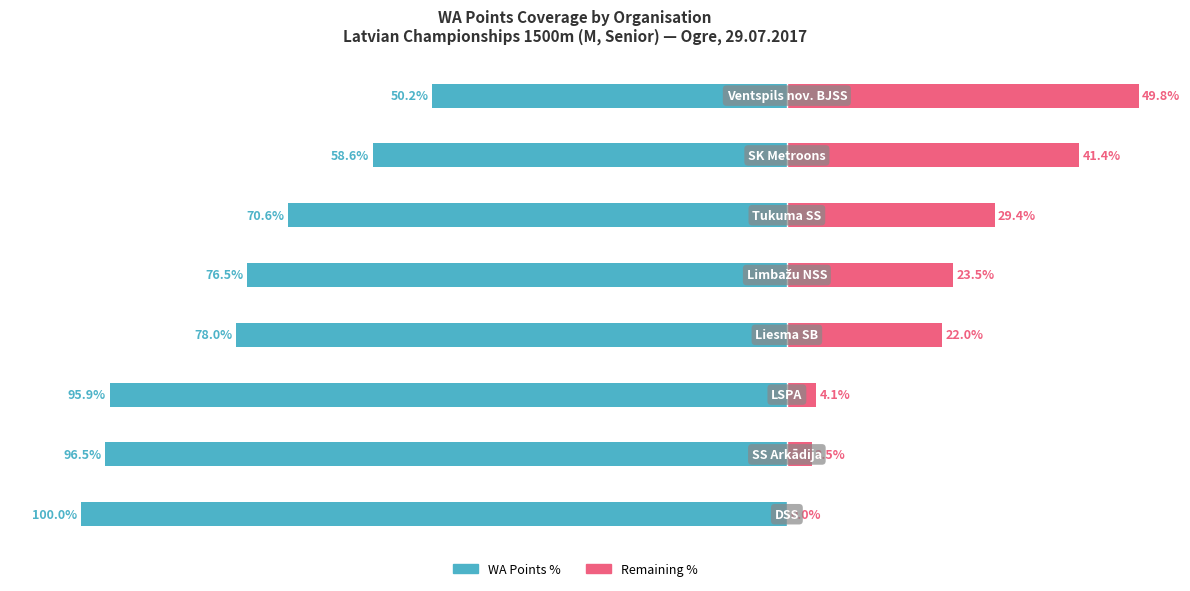

Count the number of categories in the chart.

8